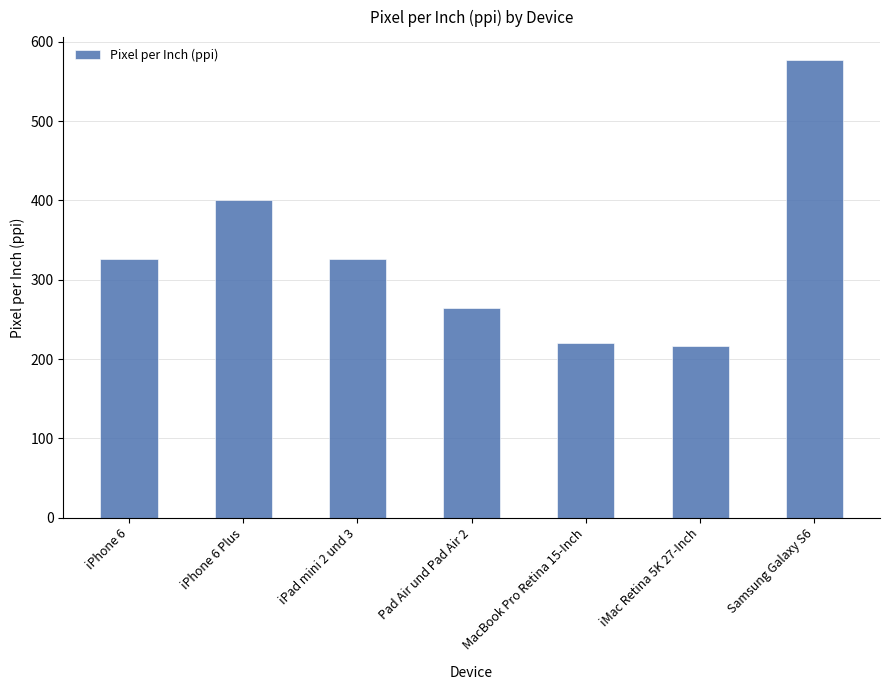

What is the difference between the values at iPhone 6 and Pad Air und Pad Air 2?

62